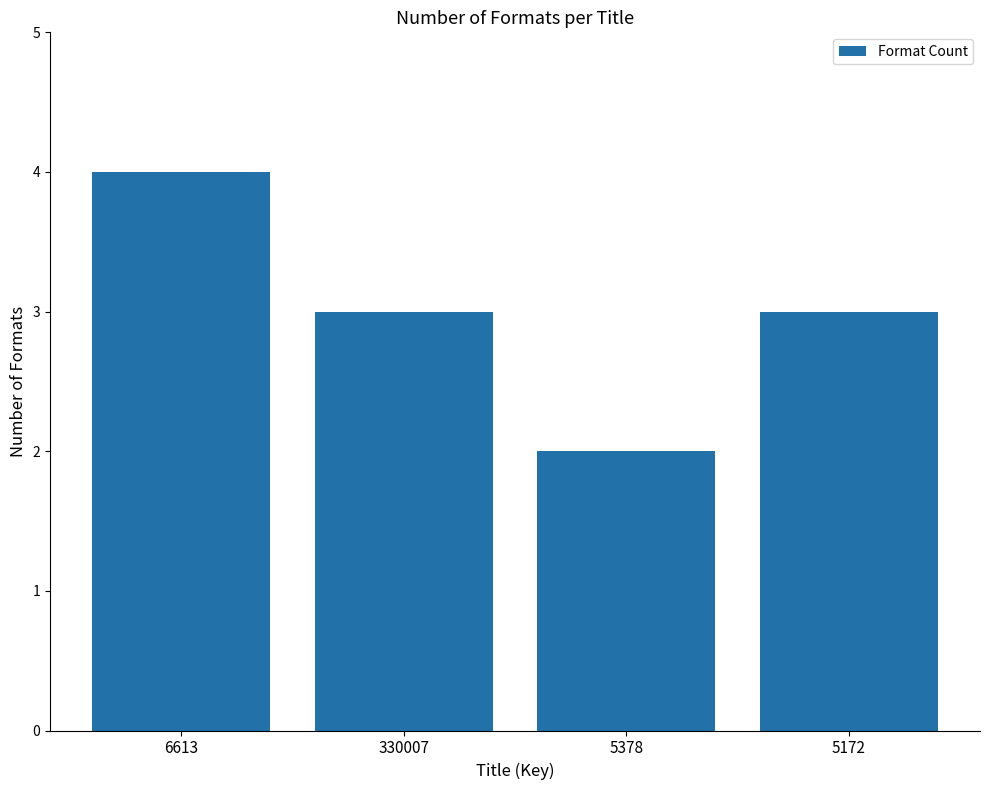

What is the sum of all values?

12